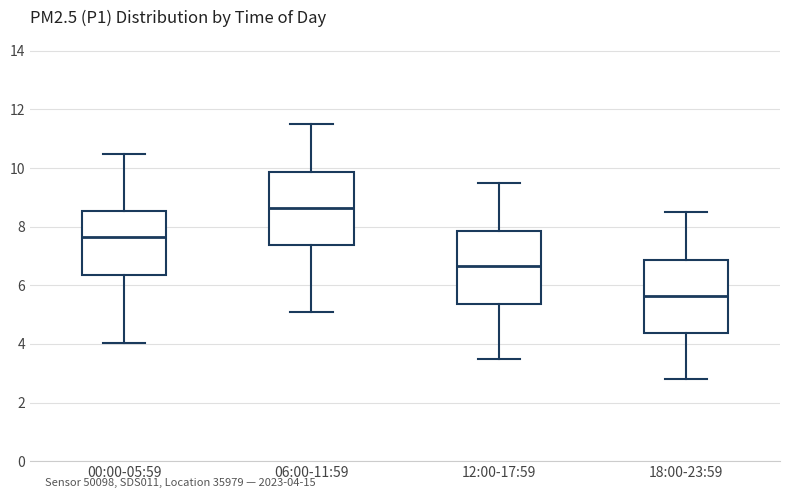

Reading left to right, read every box against the y-axis: the position of its median line, the range the box covers, and the ends of its whiskers. The values are not printed on the chart, so give them approximately, as read against the axis.

00:00-05:59: median 7.6, box 6.4 to 8.6, whiskers 4.0 to 10.4
06:00-11:59: median 8.6, box 7.4 to 9.8, whiskers 5.2 to 11.6
12:00-17:59: median 6.6, box 5.4 to 7.8, whiskers 3.6 to 9.6
18:00-23:59: median 5.6, box 4.4 to 6.8, whiskers 2.8 to 8.6